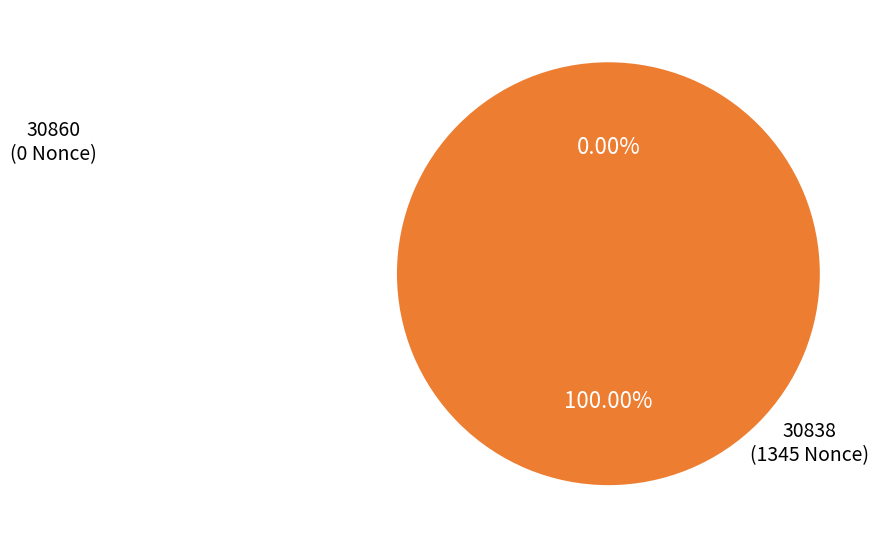

What percentage is NOT represented by 30860?

100.0%